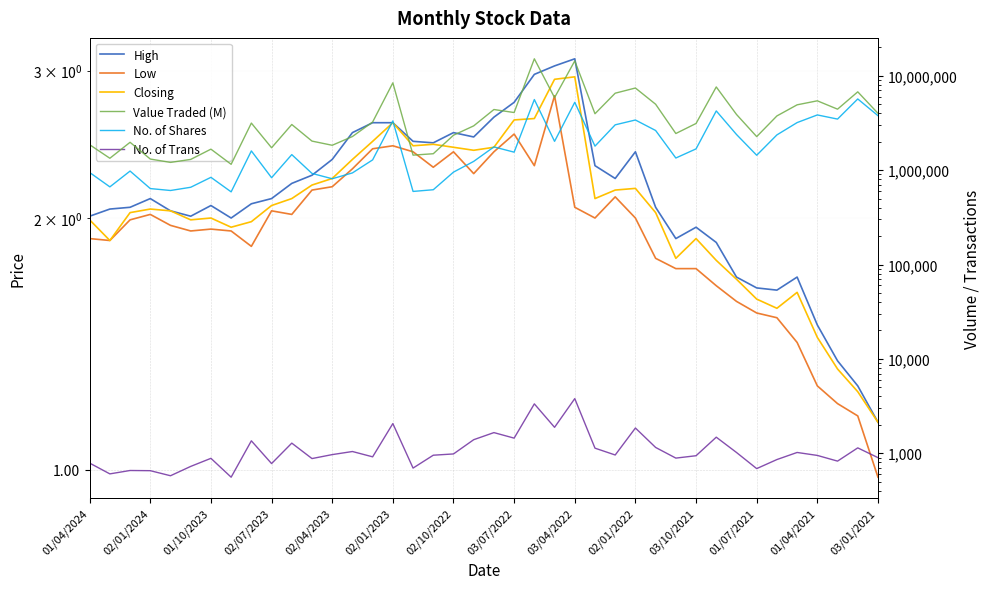

What position from the right is 34?

6